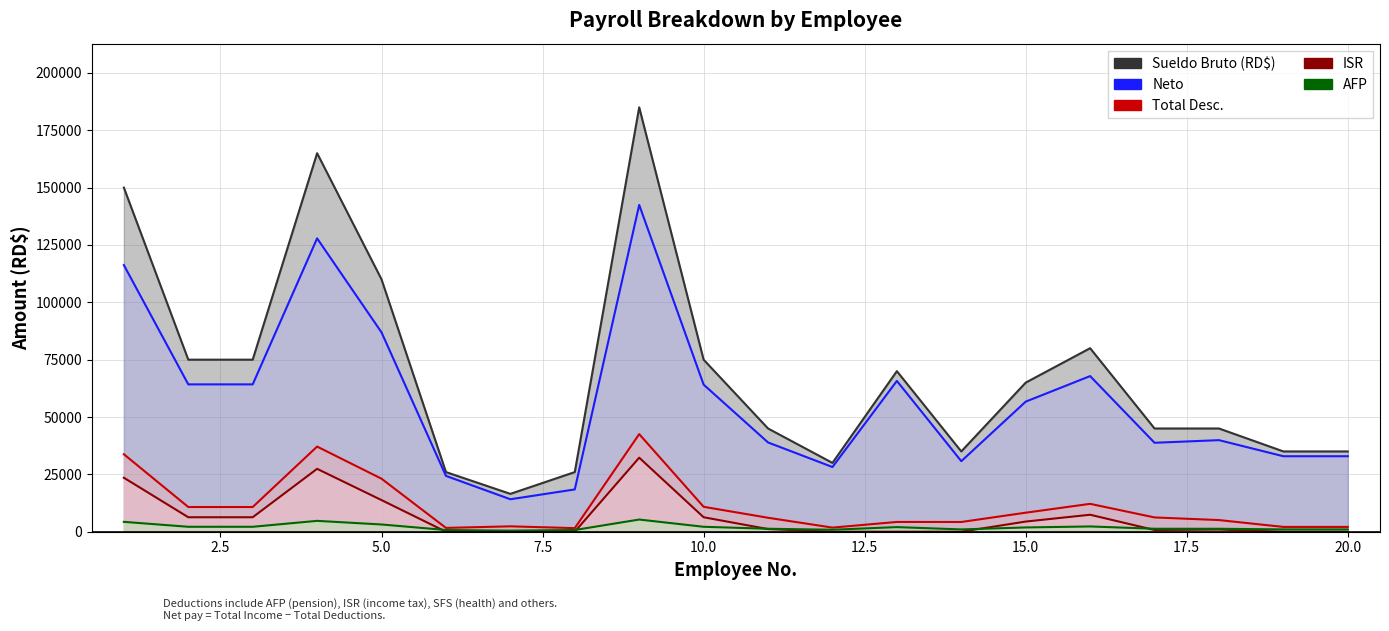

True or false: ISR has more than 2 points higher than both neighbors.

True